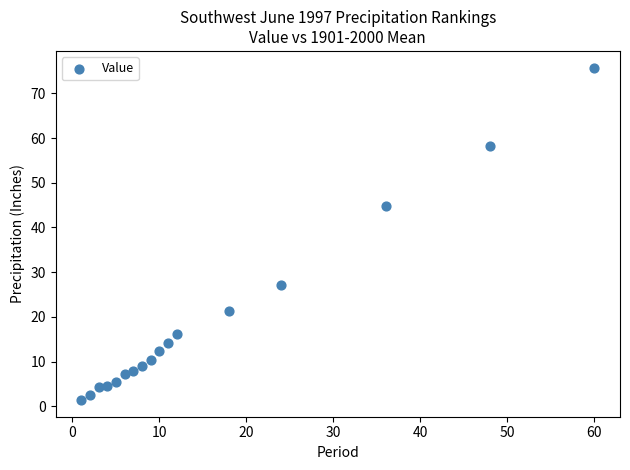

What Y value in the scatter plot is closest to 38?

44.8